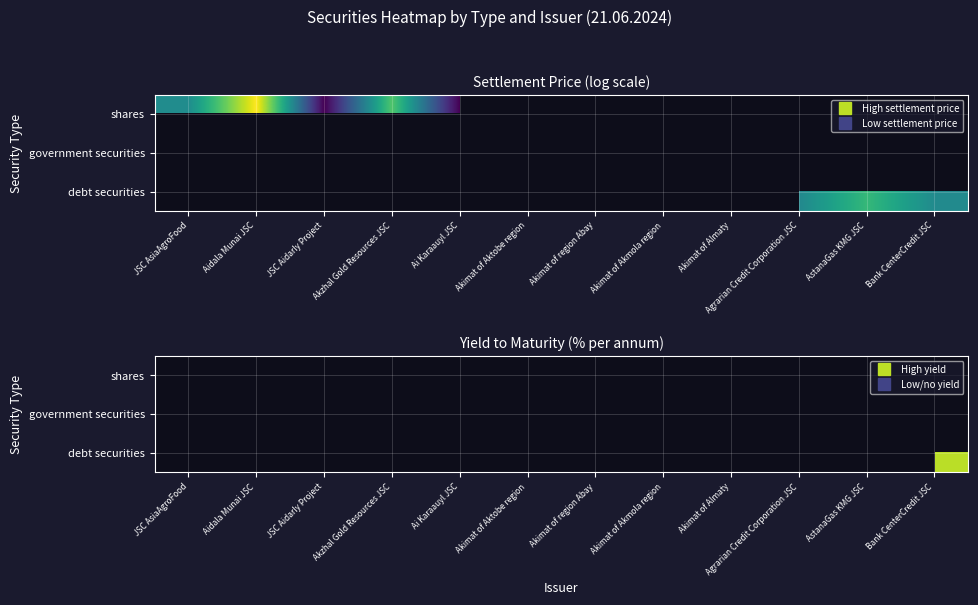

At which category does the chart reach its minimum across all series?

Akimat of region Abay